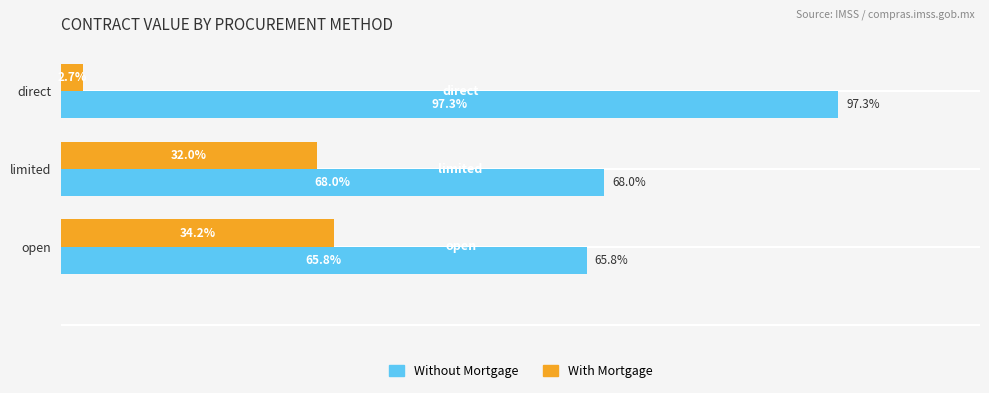

Is the value of Without Mortgage at direct greater than the value of With Mortgage at limited?

Yes